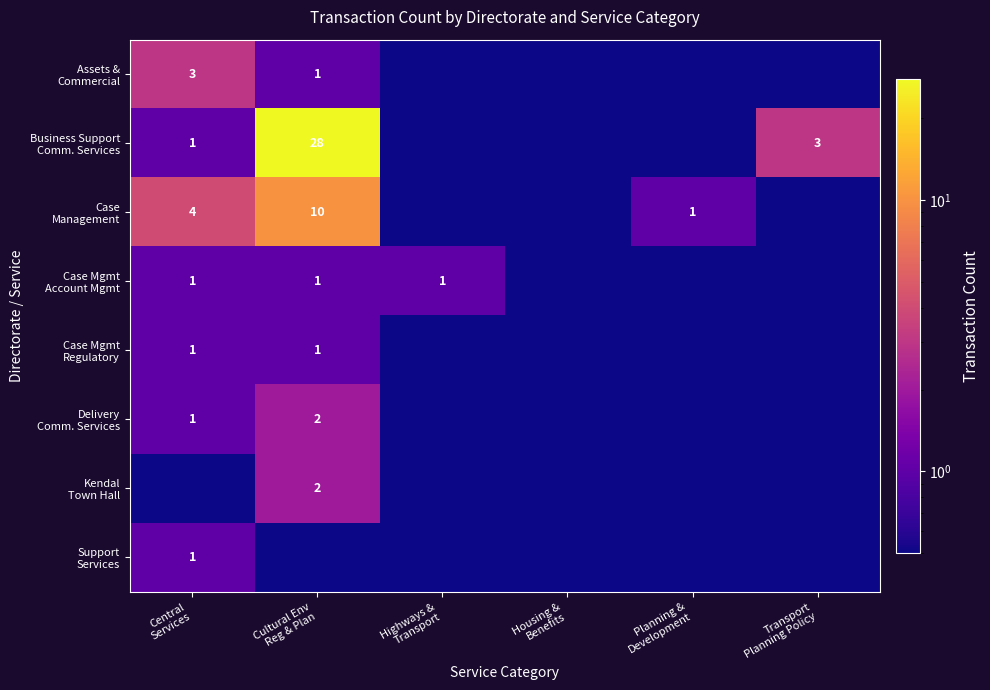

Is it true that Case Mgmt Account Mgmt equals 0.1 at Planning & Development?

False